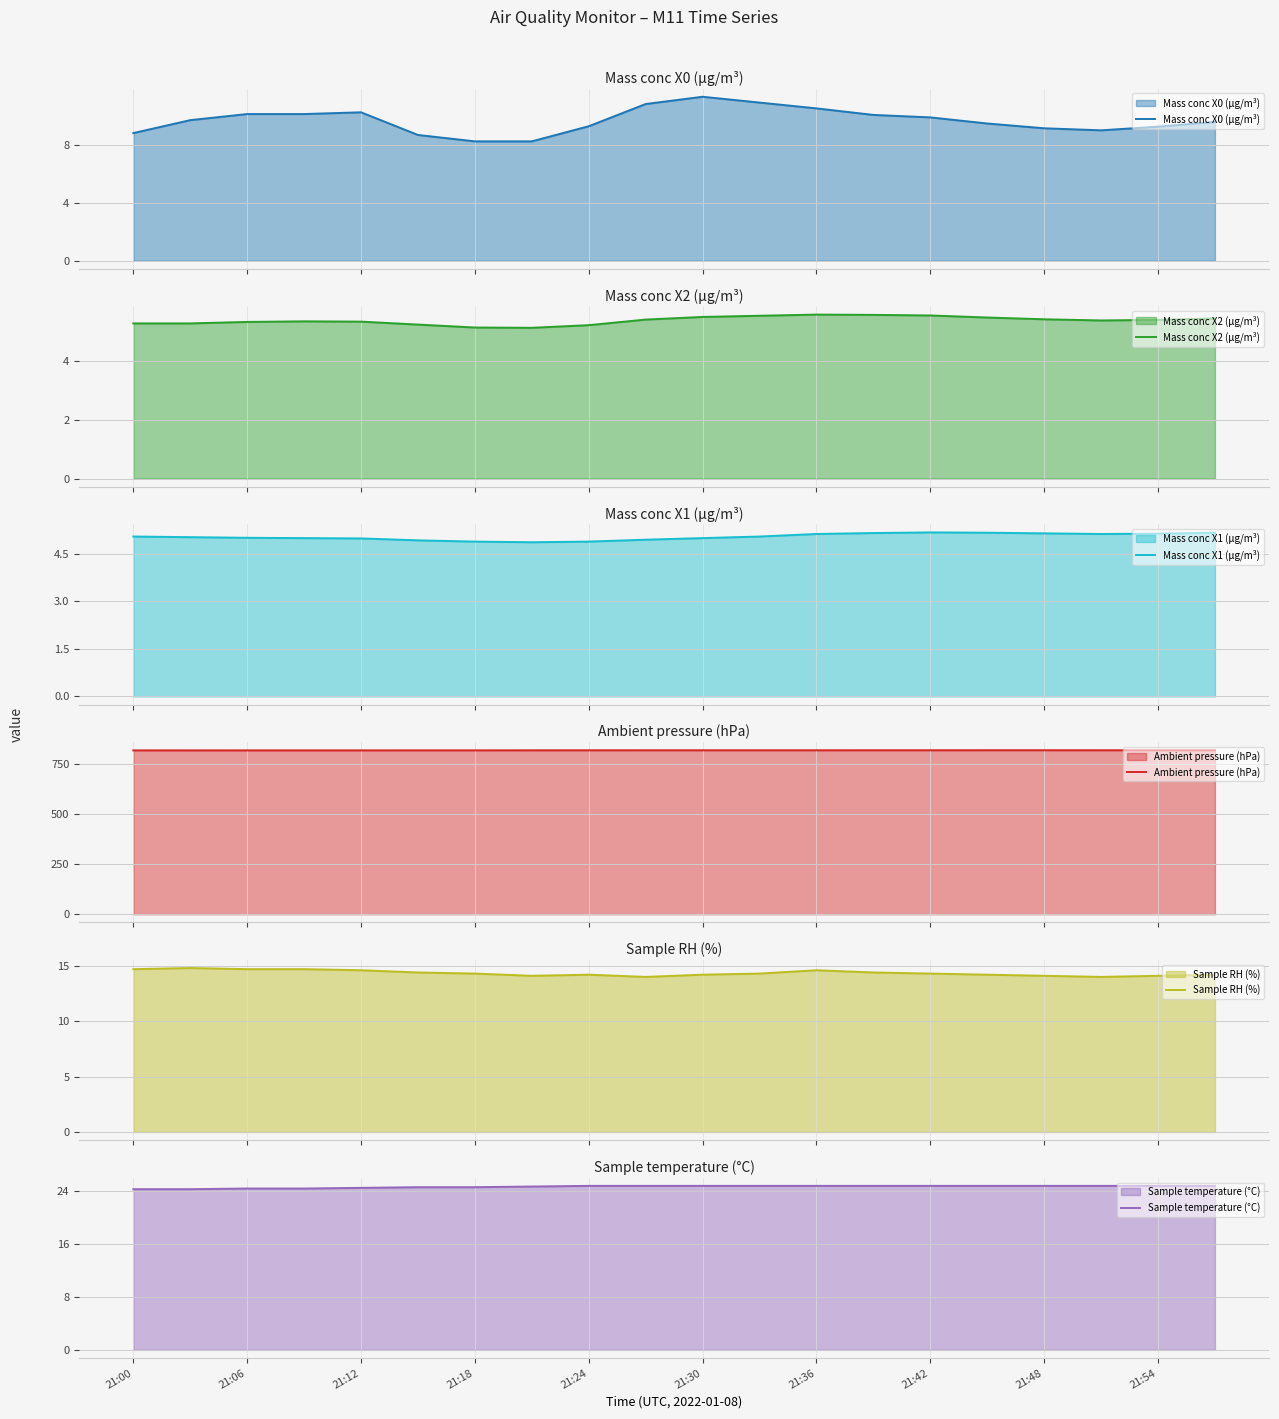

What is the highest value of the Sample temperature (°C) series?

24.7